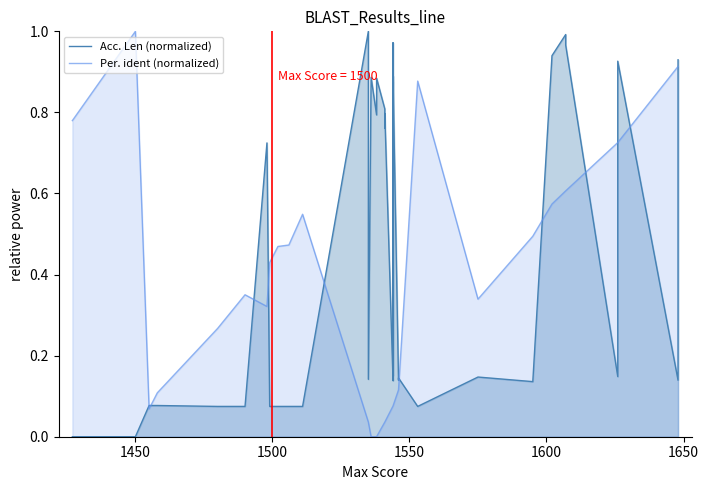

At how many categories does at least one series exceed 0?

40